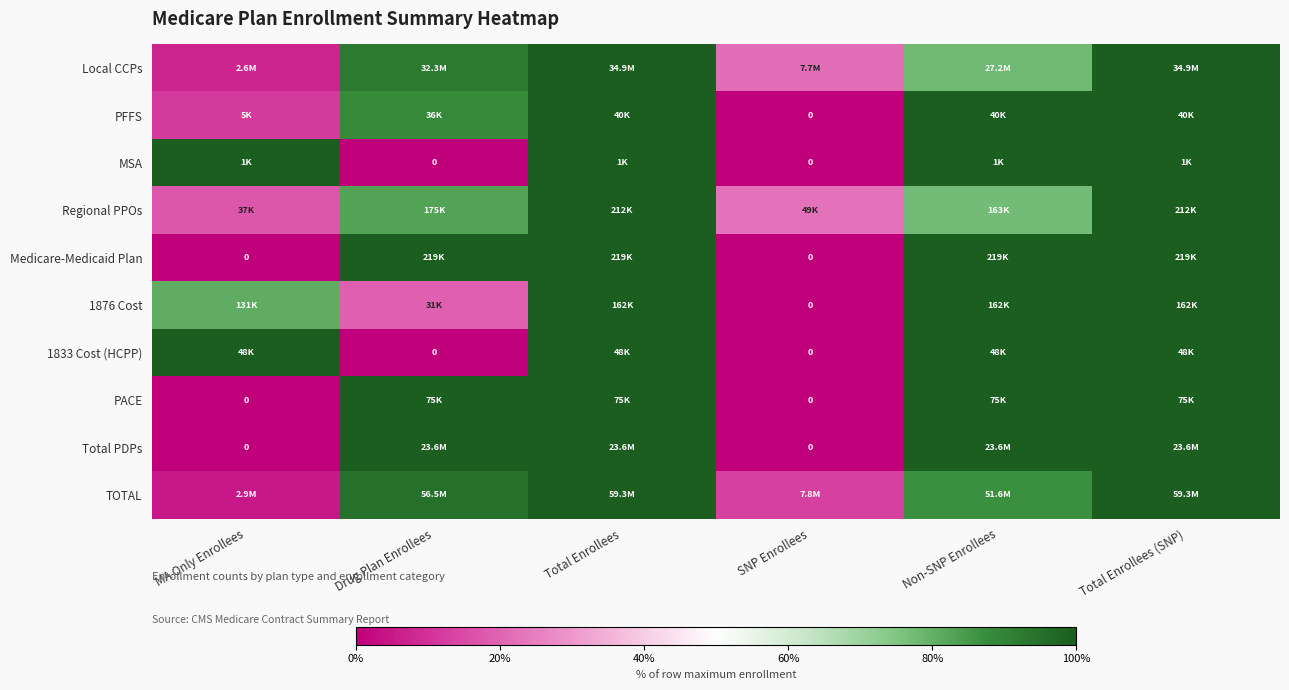

Rank the series by their maximum value, from lowest to highest.

Local CCPs, PFFS, MSA, Regional PPOs, Medicare-Medicaid Plan, 1876 Cost, 1833 Cost (HCPP), PACE, Total PDPs, TOTAL